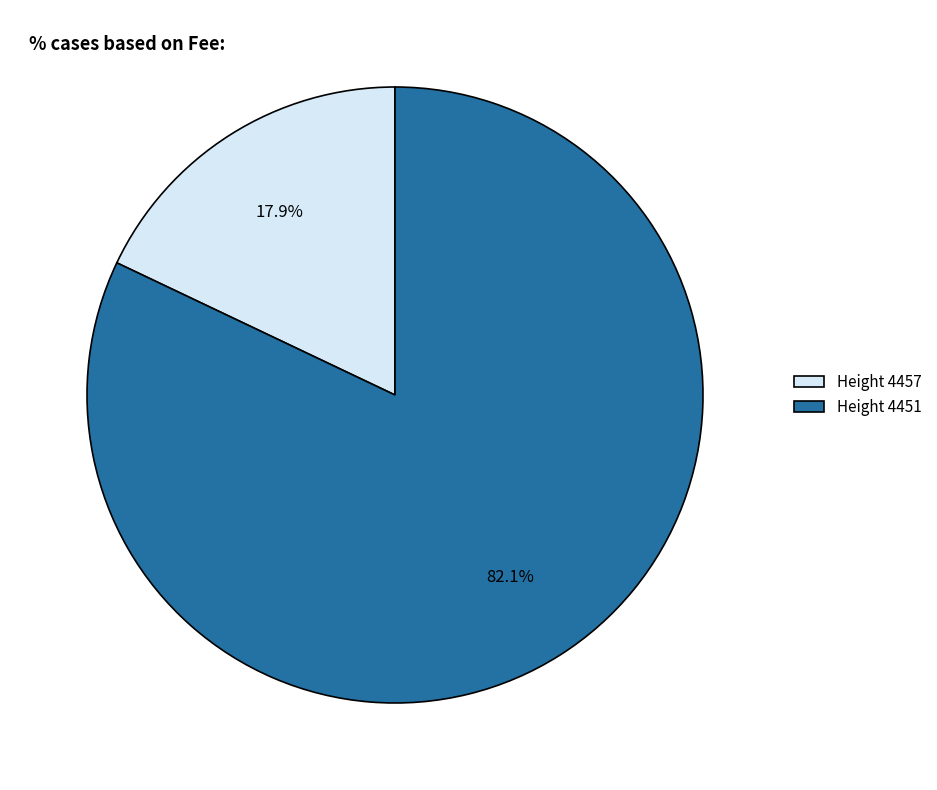

What is the largest slice in the pie chart?

Height 4451